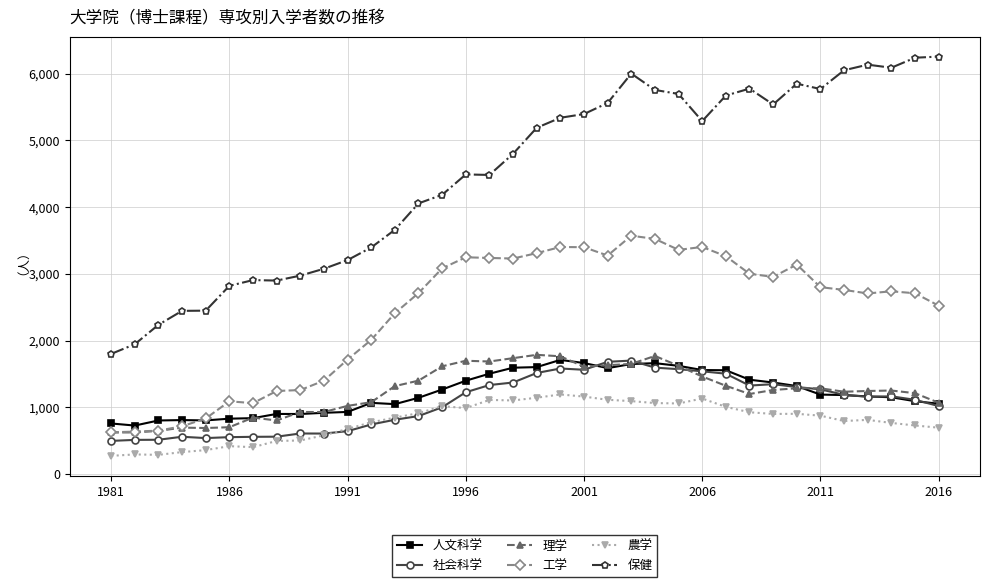

Count the number of data series in this chart.

6